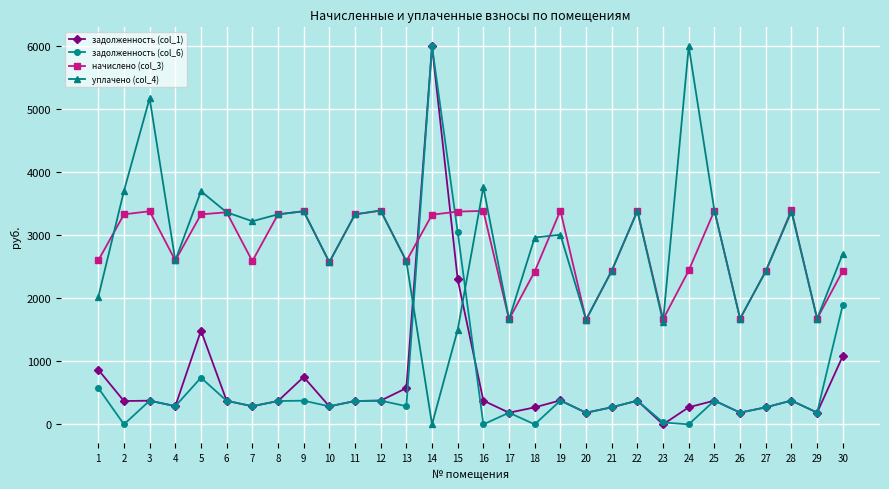

True or false: начислено (col_3) has more than 0 points higher than both neighbors.

True